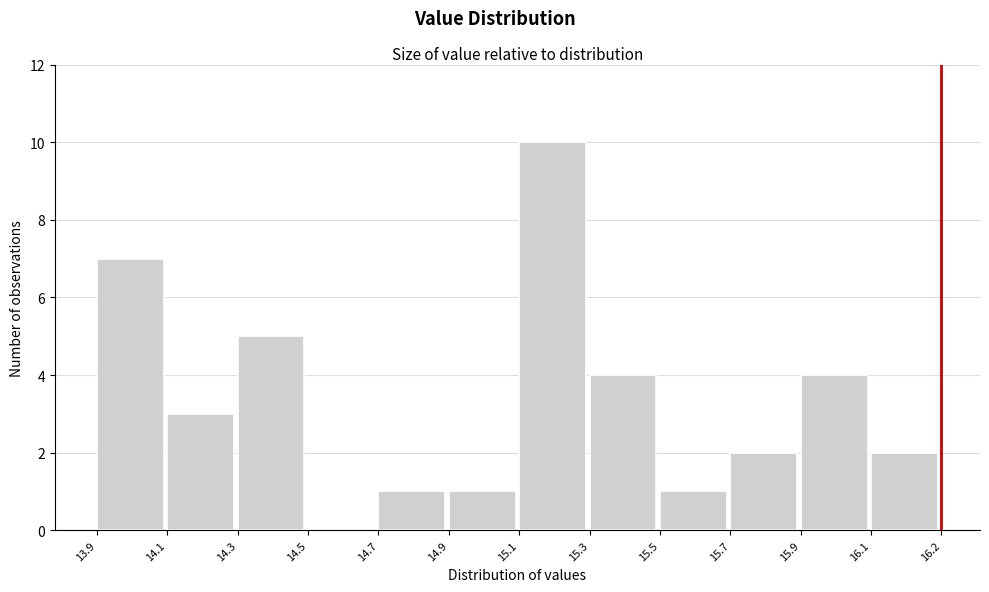

Reading right to left, extract all data points from this chart.

16.1=2	15.9=4	15.7=2	15.5=1	15.3=4	15.1=10	14.9=1	14.7=1	14.5=0	14.3=5	14.1=3	13.9=7